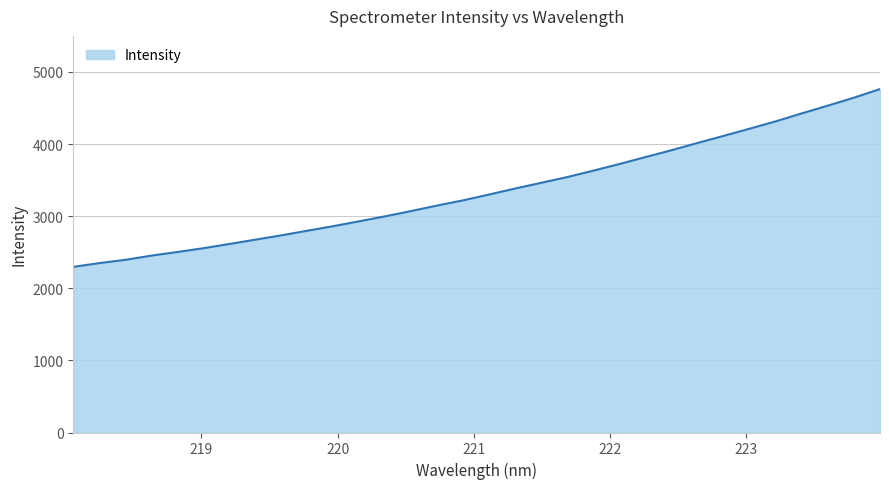

What is the difference between the maximum and minimum values?

2465.9